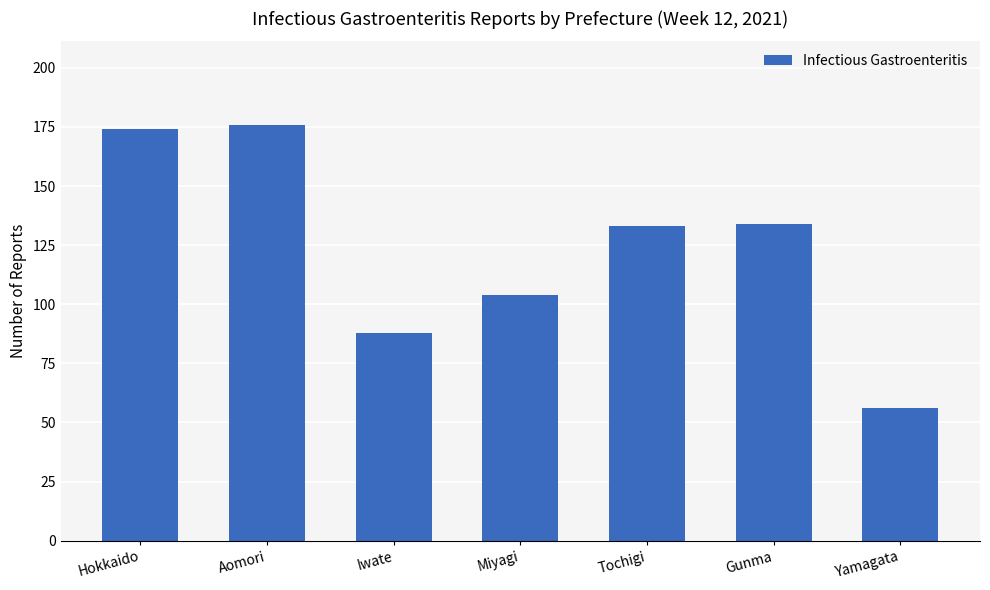

What is the maximum value shown in the chart?

176